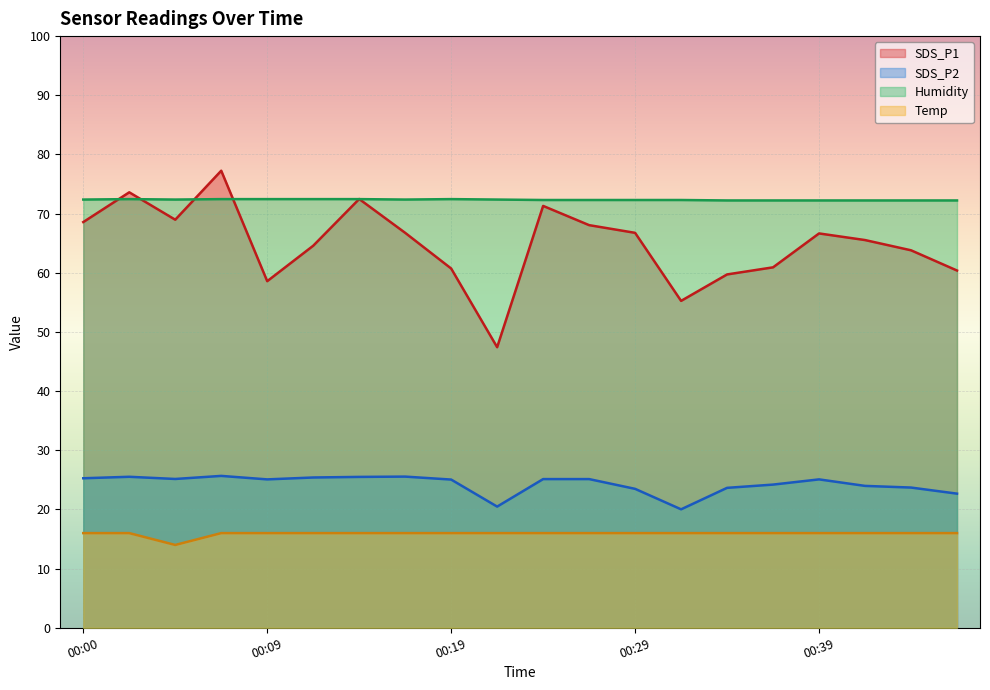

True or false: Humidity has a value of 72.4 at 00:17.

True